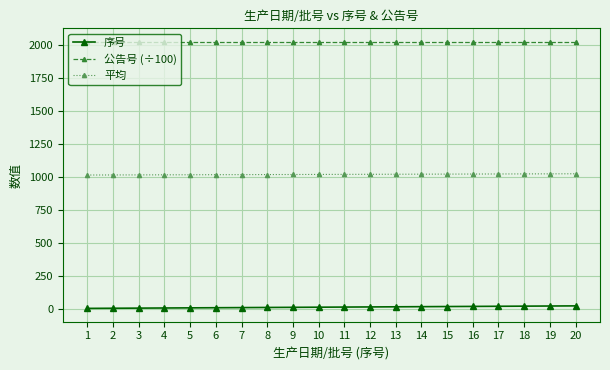

At how many categories does at least one series exceed 859?

20